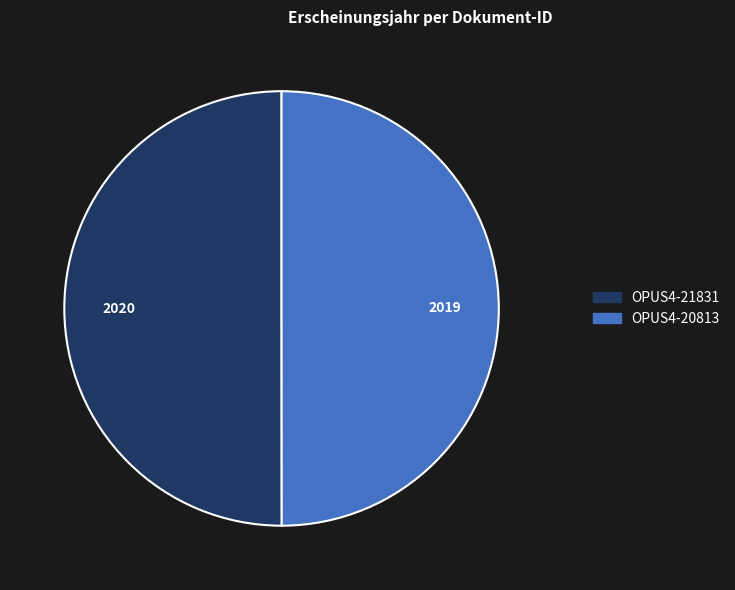

What is the ratio of the value at OPUS4-21831 to the value at OPUS4-20813?

1.0